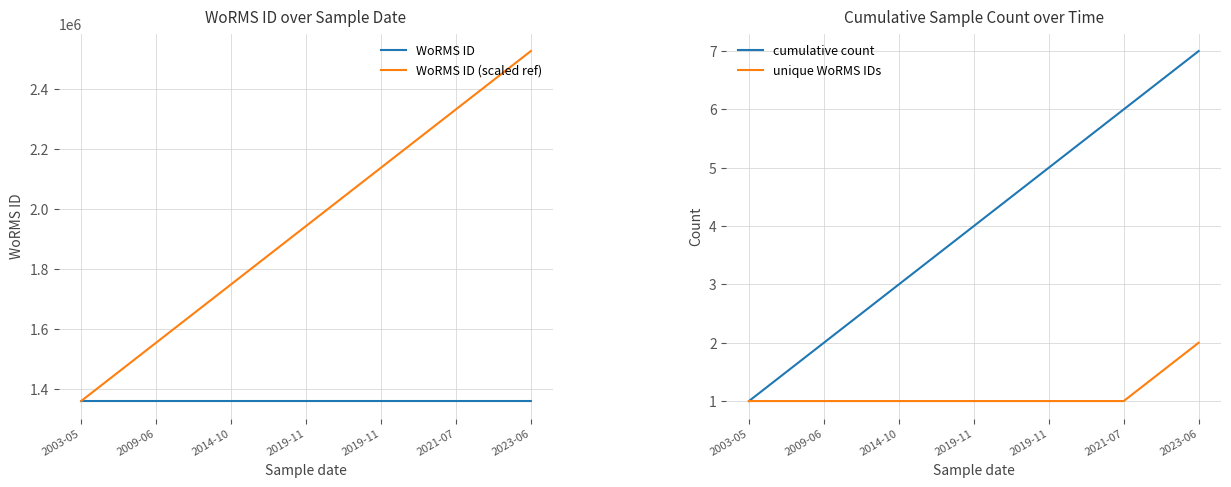

How many values in the WoRMS ID (scaled ref) series are below 1943000?

3